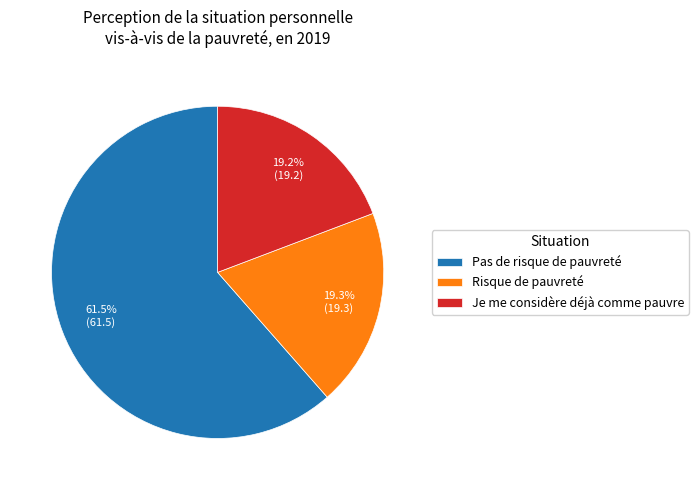

To the nearest percent, what is the average slice percentage?

33%